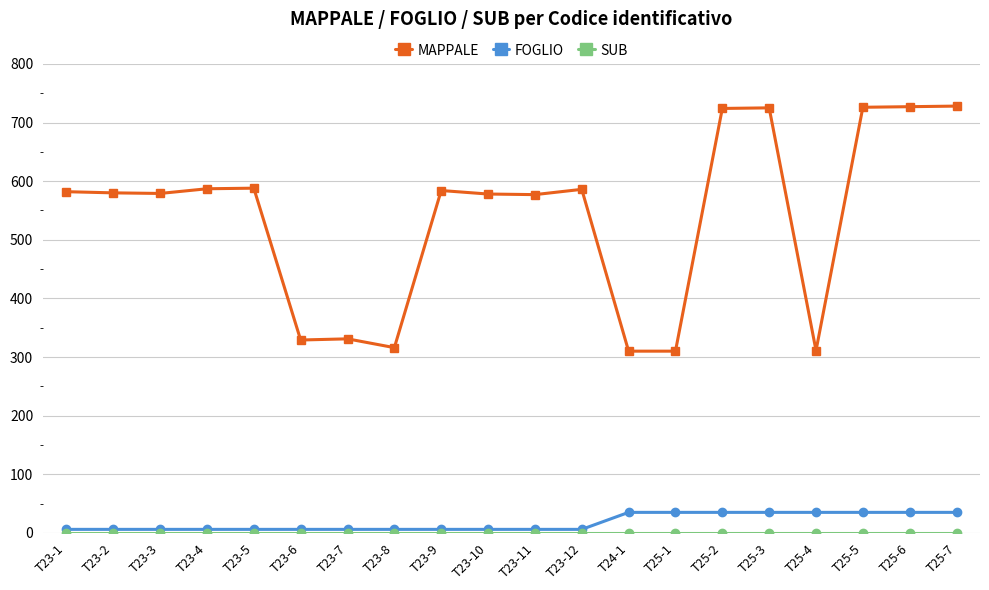

True or false: MAPPALE and FOGLIO cross at least once.

False